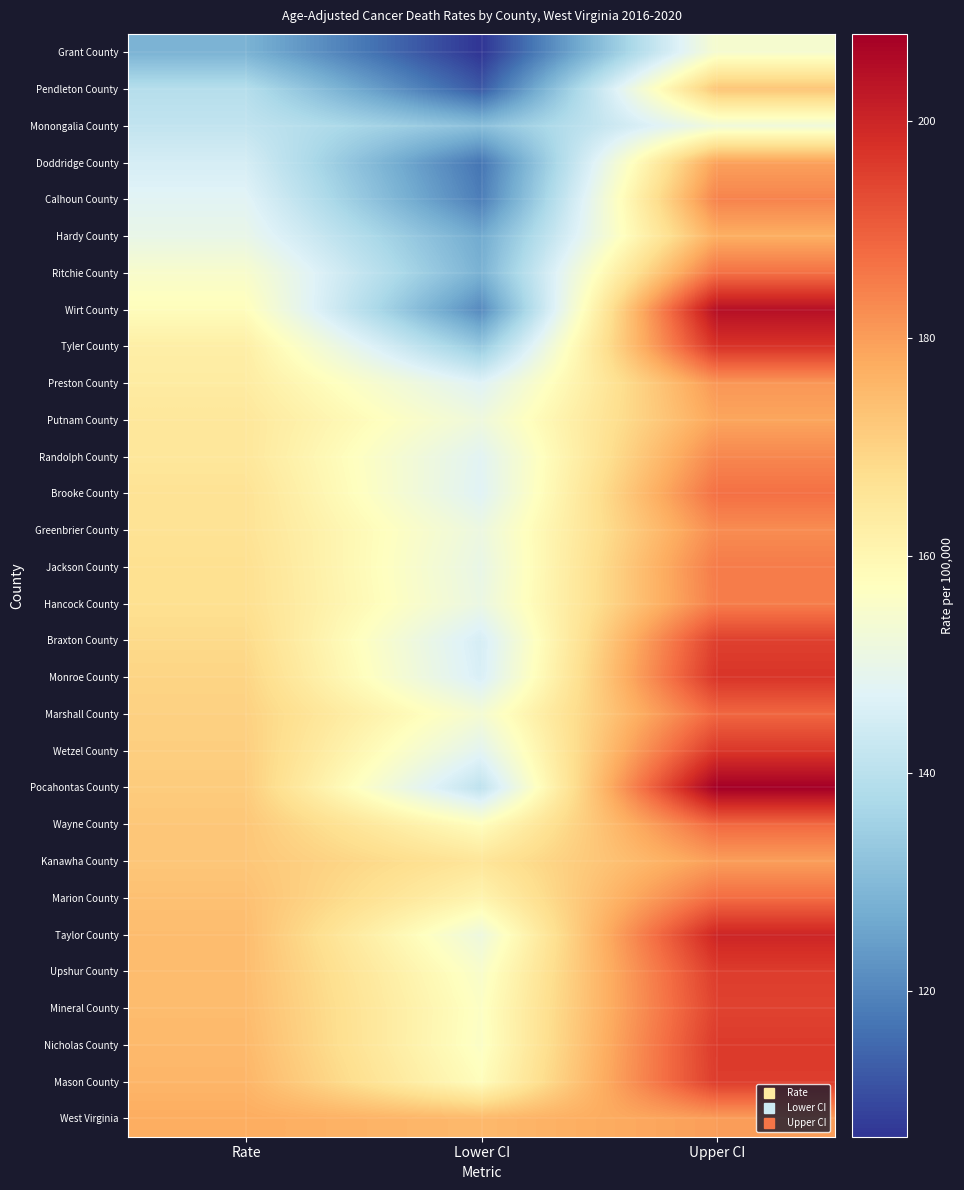

Which has a higher value, Upper CI or Rate?

Upper CI